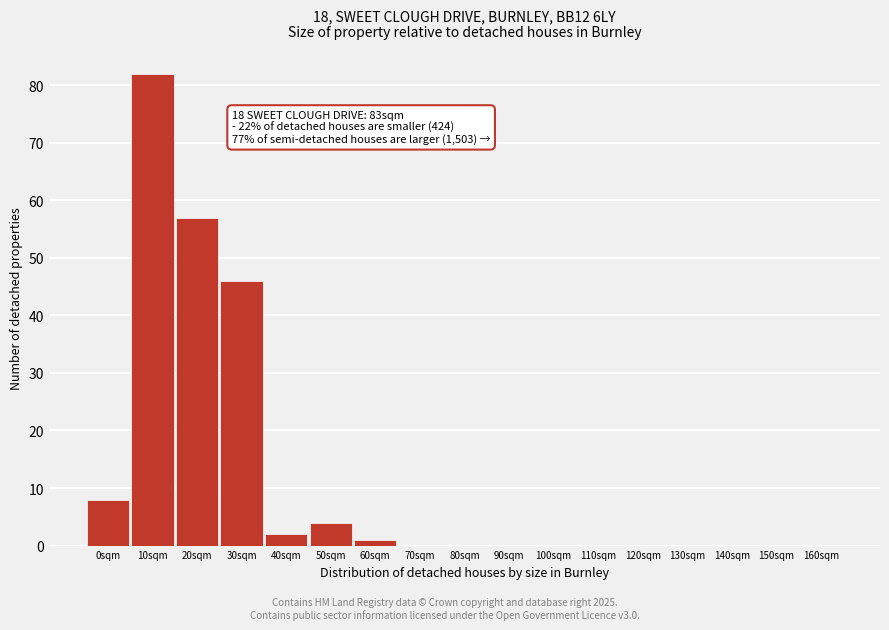

Which has a higher value, 50sqm or 70sqm?

50sqm